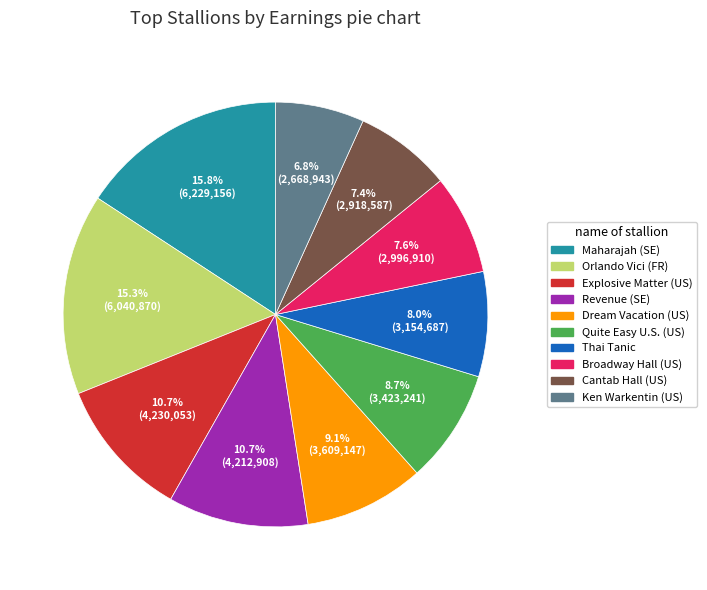

Does Revenue (SE) account for over 50% of the chart?

No